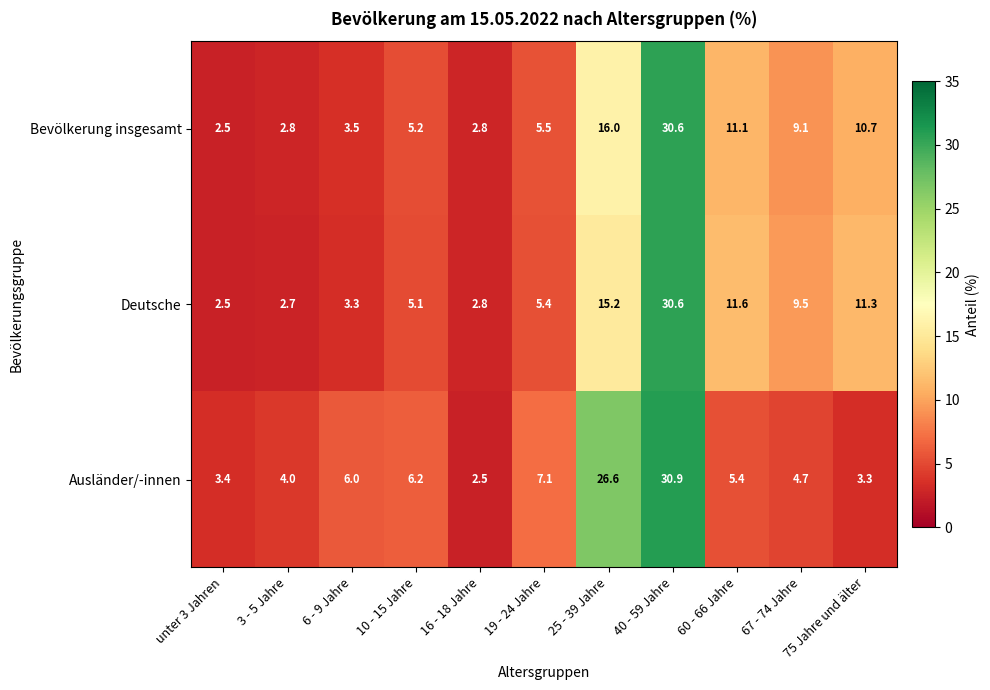

What is the sum of the Ausländer/-innen values at 25 - 39 Jahre and 75 Jahre und älter?

29.9